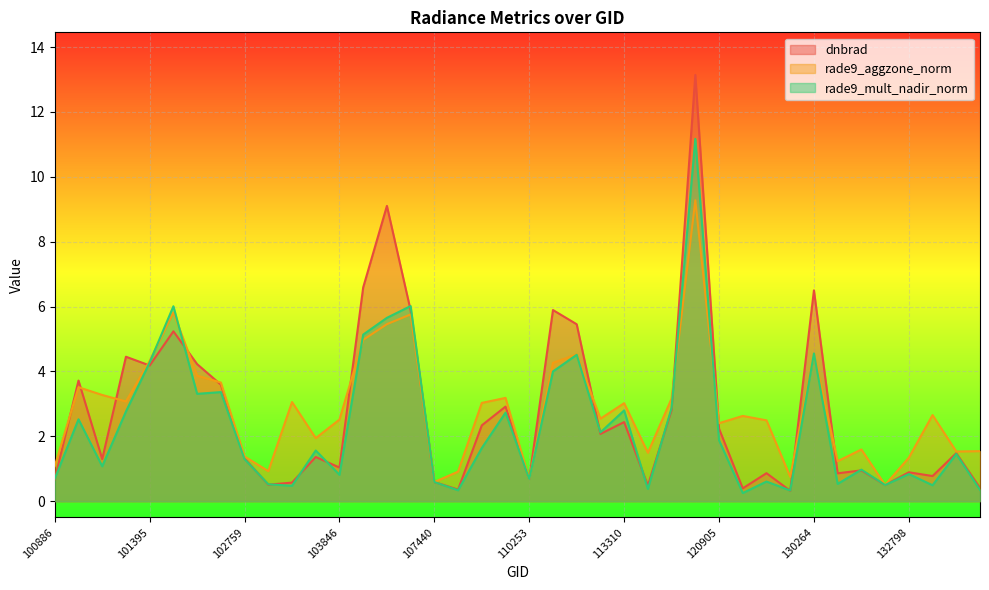

Which series has the largest total across all categories?

rade9_aggzone_norm